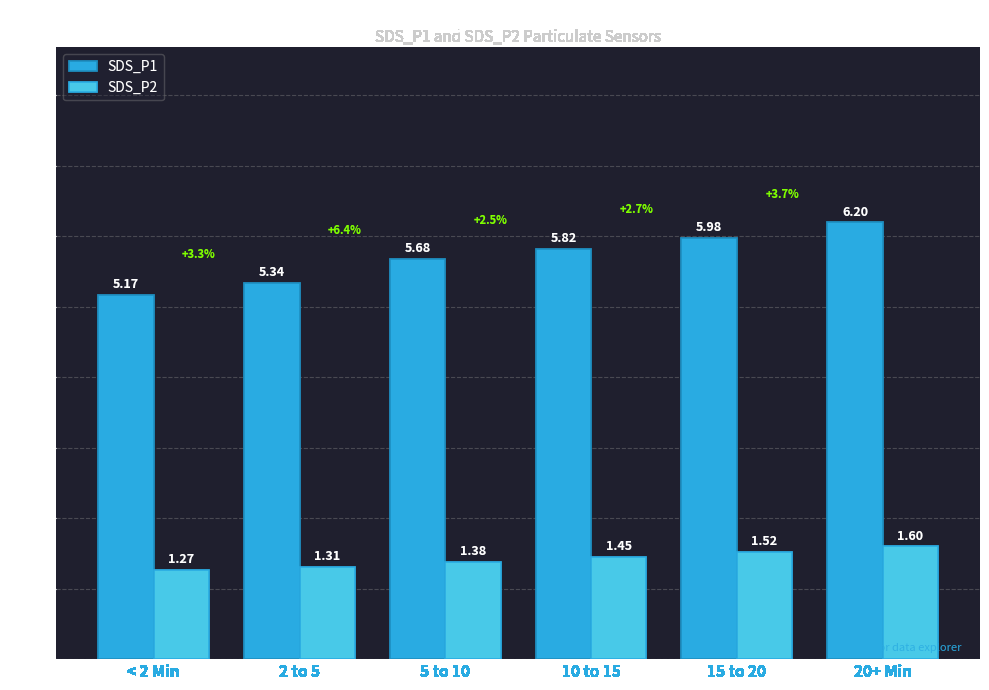

What is the label of the 4th bar from the left?

10 to 15